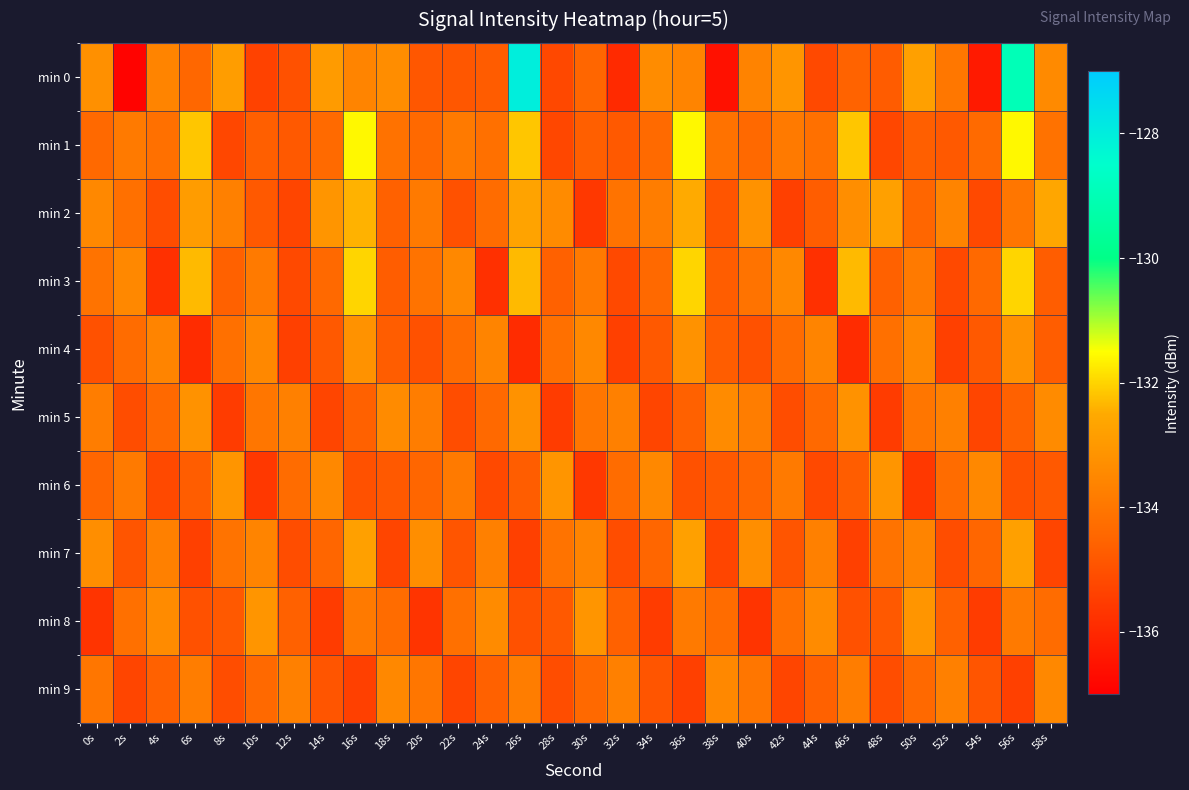

Which series has the largest total across all categories?

min 1